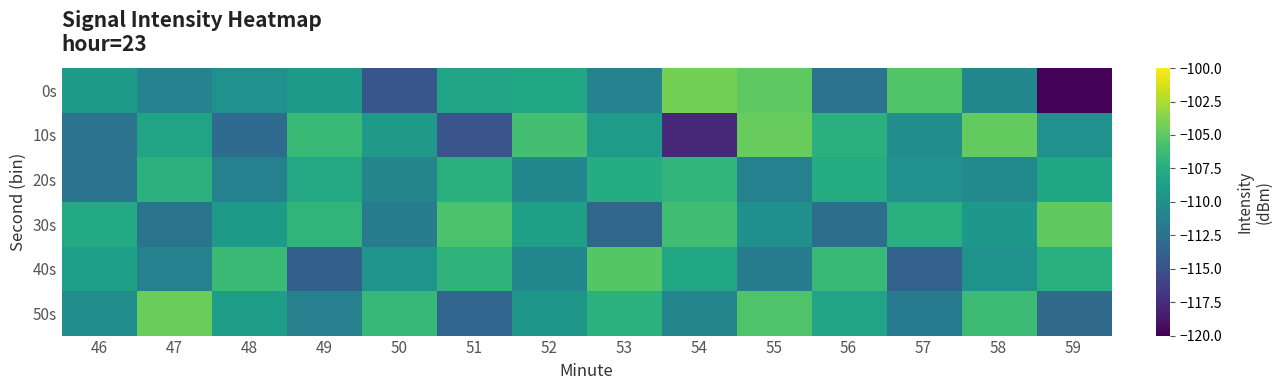

What is the difference between the highest and lowest values at 52?

4.7